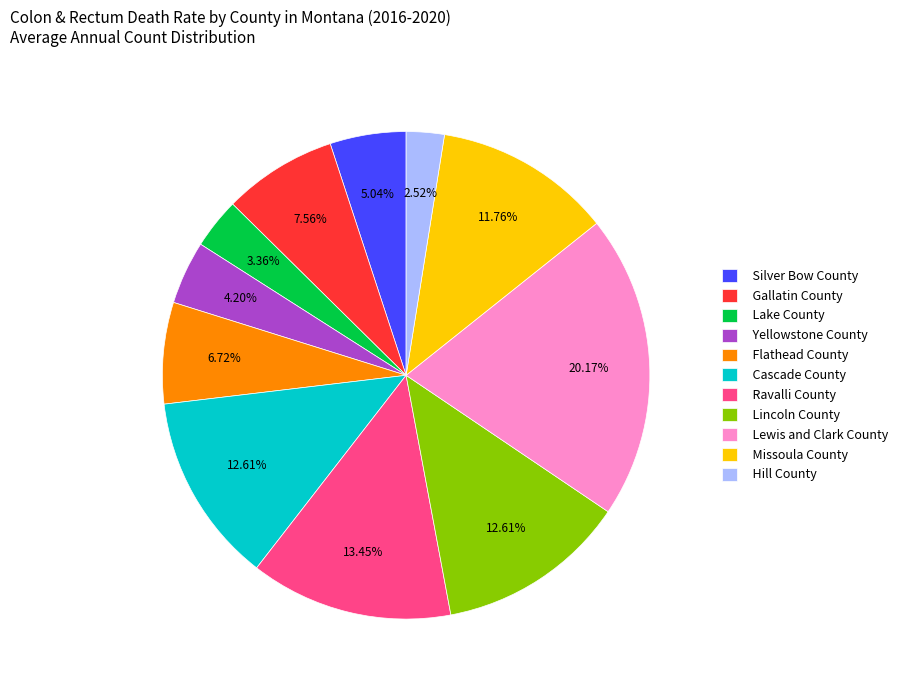

Is it true that Lake County is 16% of the pie?

False